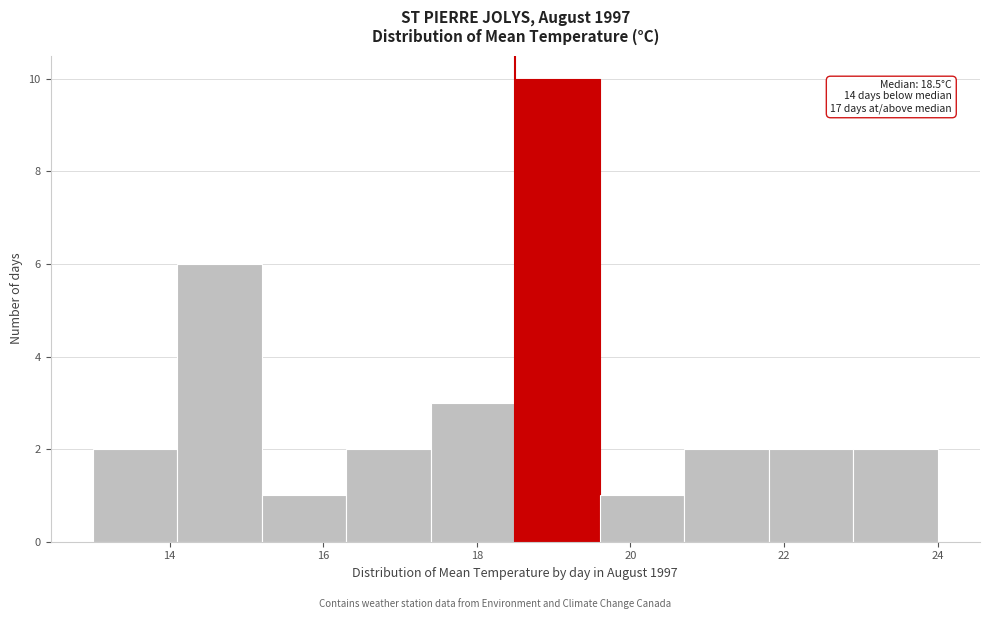

Which range on the x-axis has the tallest bar?

18.5 to 19.6